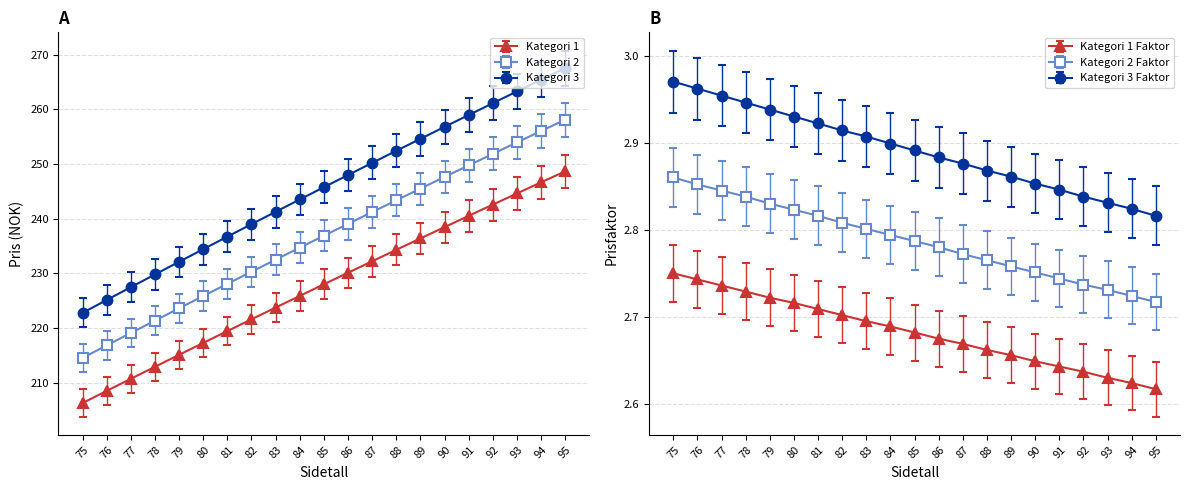

The value of Kategori 3 Prisfaktor at 78 is 4.9. True or false?

False